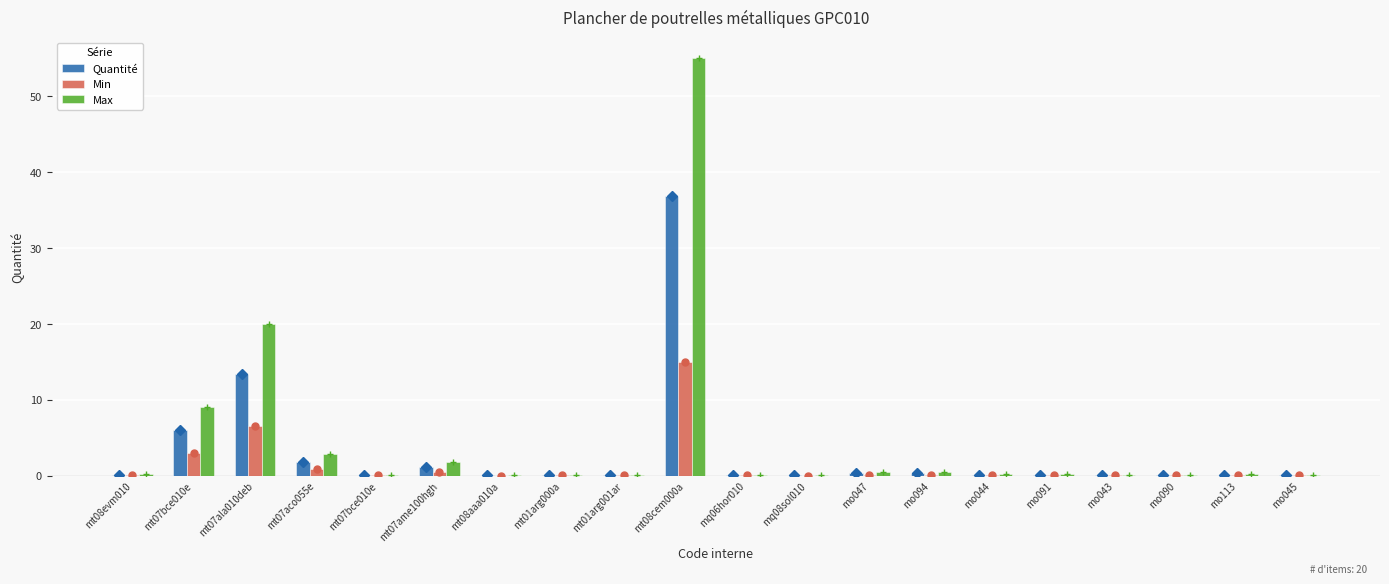

Which series has the widest spread of values?

Max